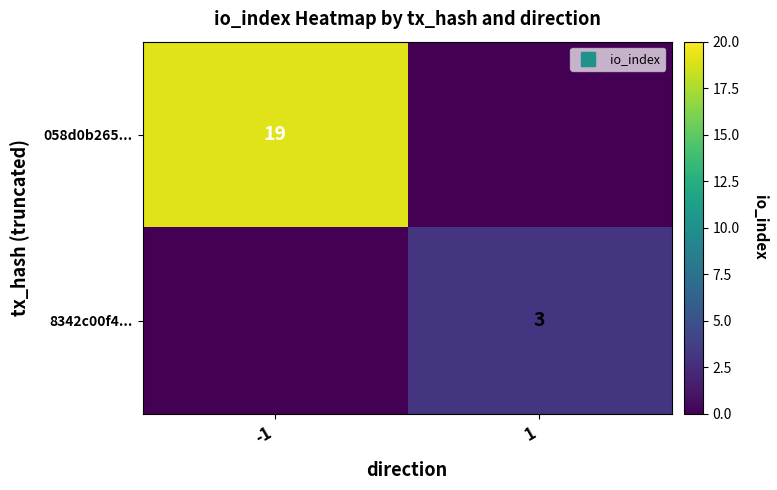

Which series has the largest total across all categories?

058d0b265...